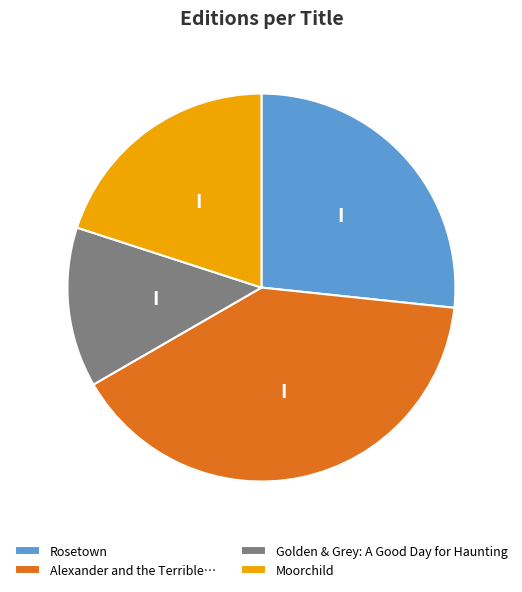

True or false: Golden & Grey: A Good Day for Haunting accounts for 13% of the total.

True